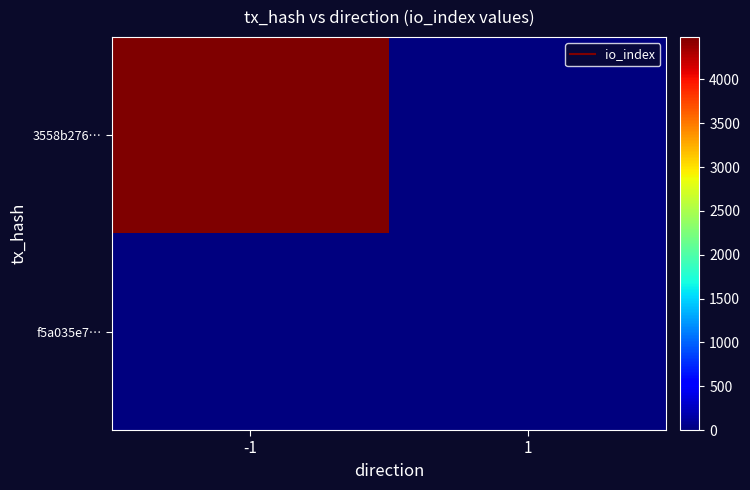

List the series in order of their overall mean, highest first.

3558b276…, f5a035e7…